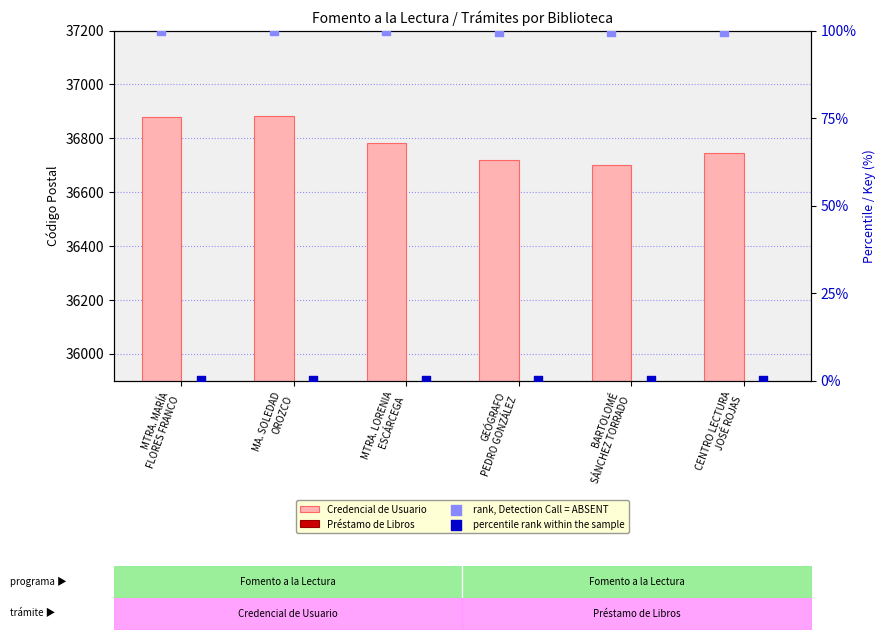

Which series contains the highest Y value?

Credencial de Usuario